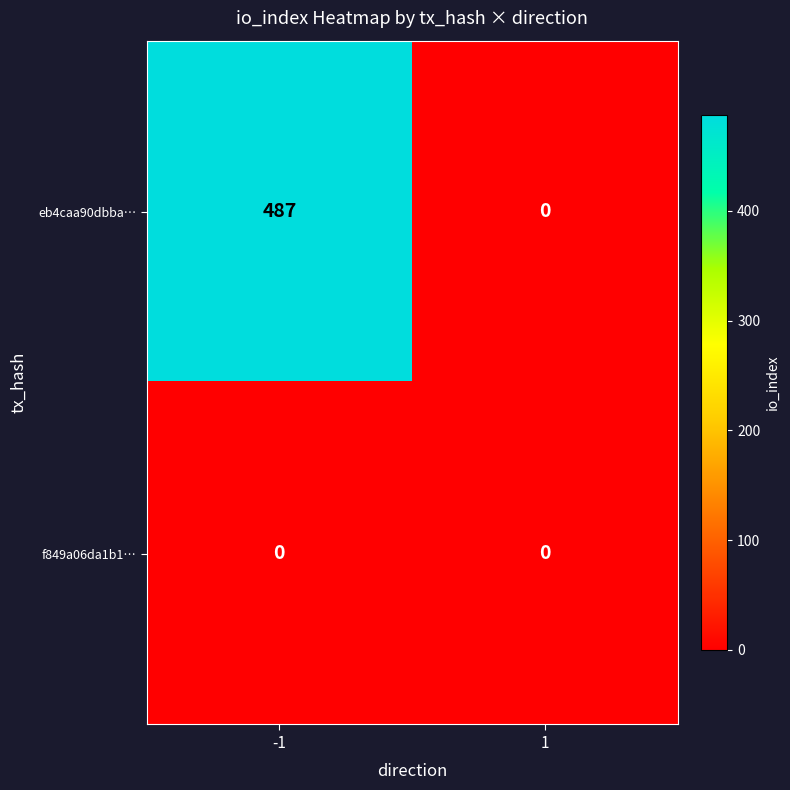

Which series has the largest range (max minus min)?

eb4caa90dbba…